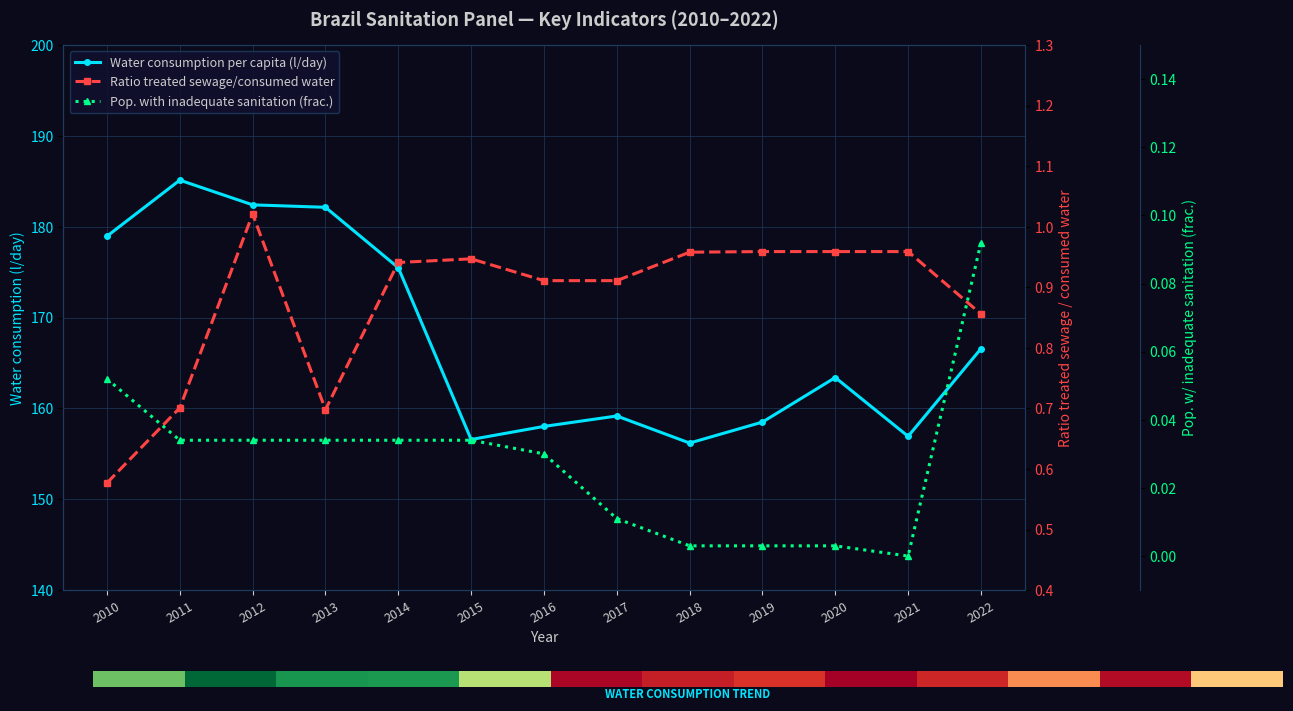

How many series are shown in this chart?

3